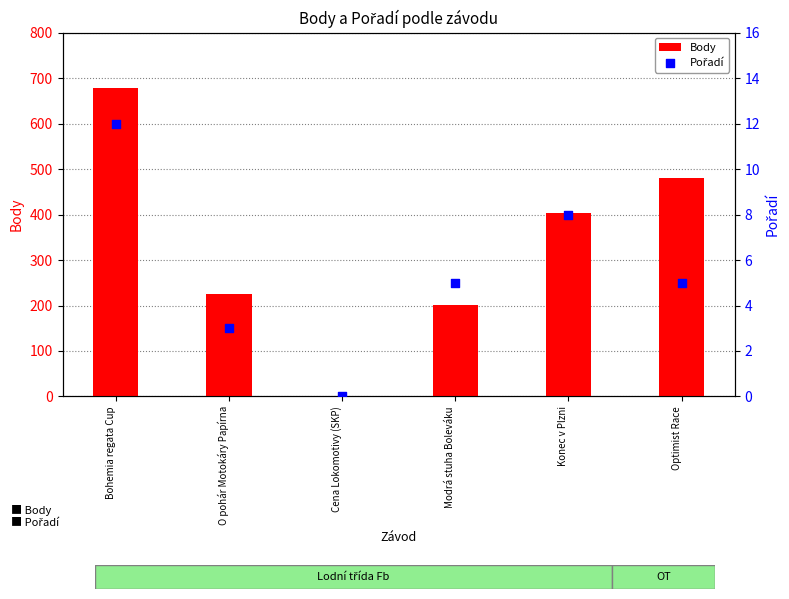

Which series contains the lowest Y value?

Body